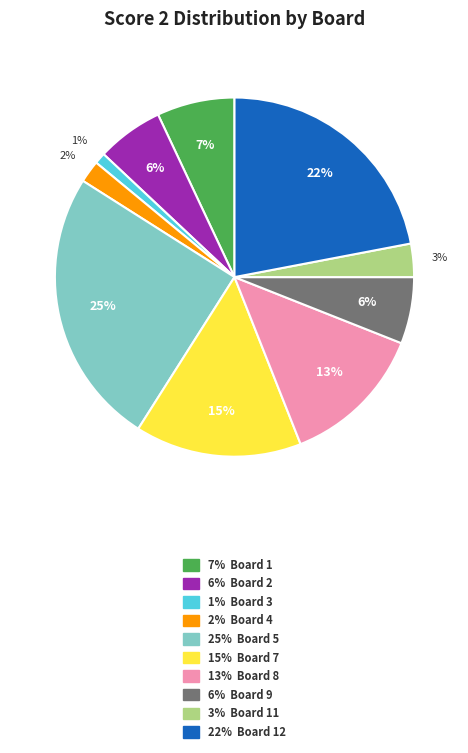

To the nearest percent, what is the average slice percentage?

10%